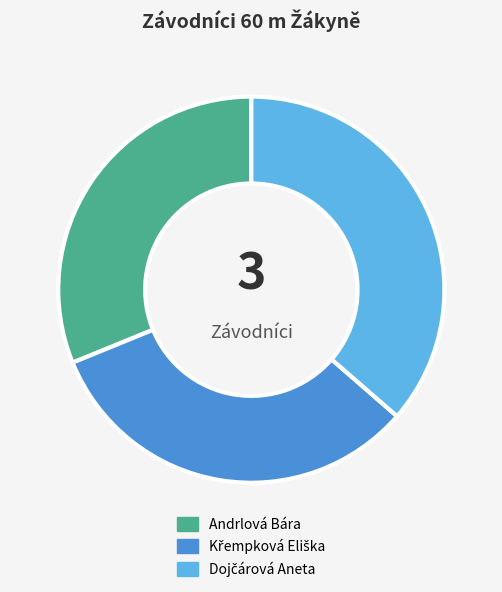

True or false: Andrlová Bára accounts for 25% of the total.

False